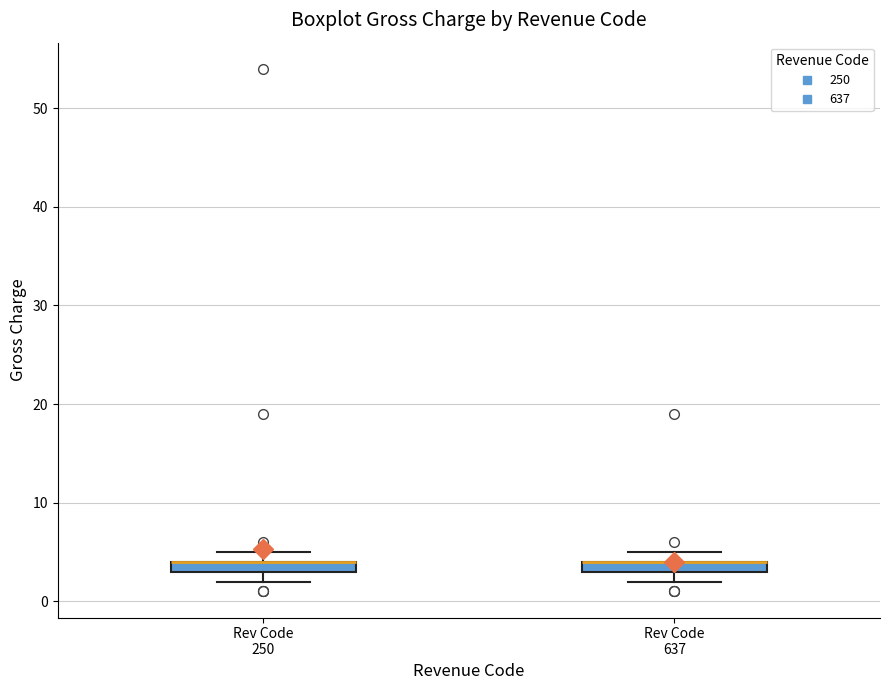

Where is the lower edge of the box for Rev Code 250 on the y-axis? The values are not printed on the chart, so give them approximately, as read against the axis.

3